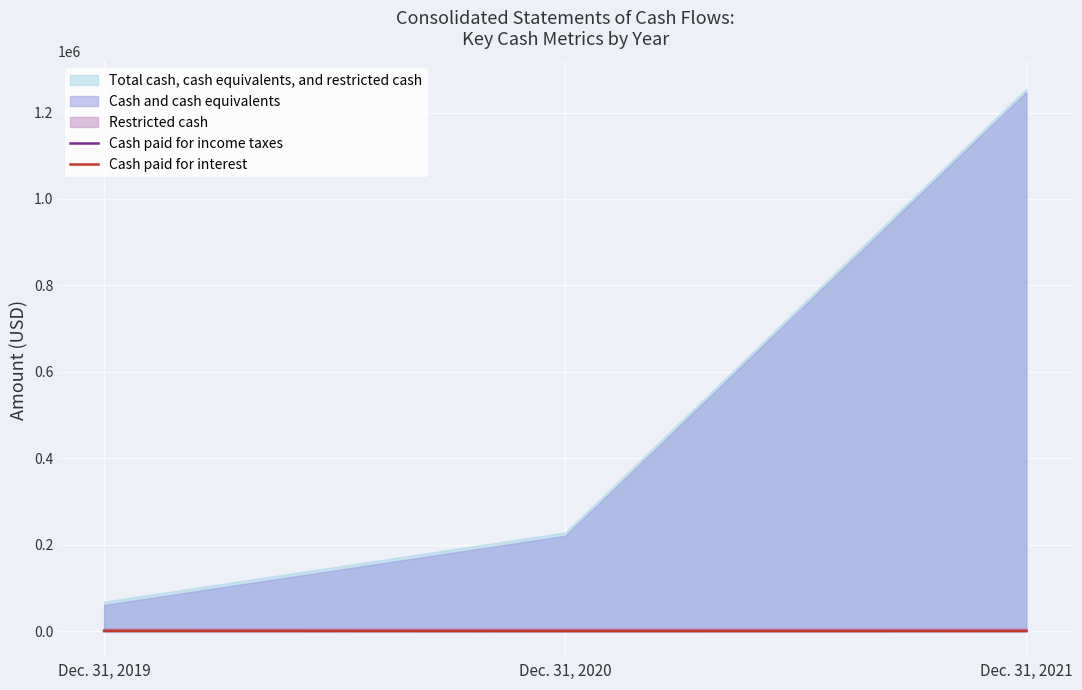

How many Cash paid for interest values are between 0 and 317?

3